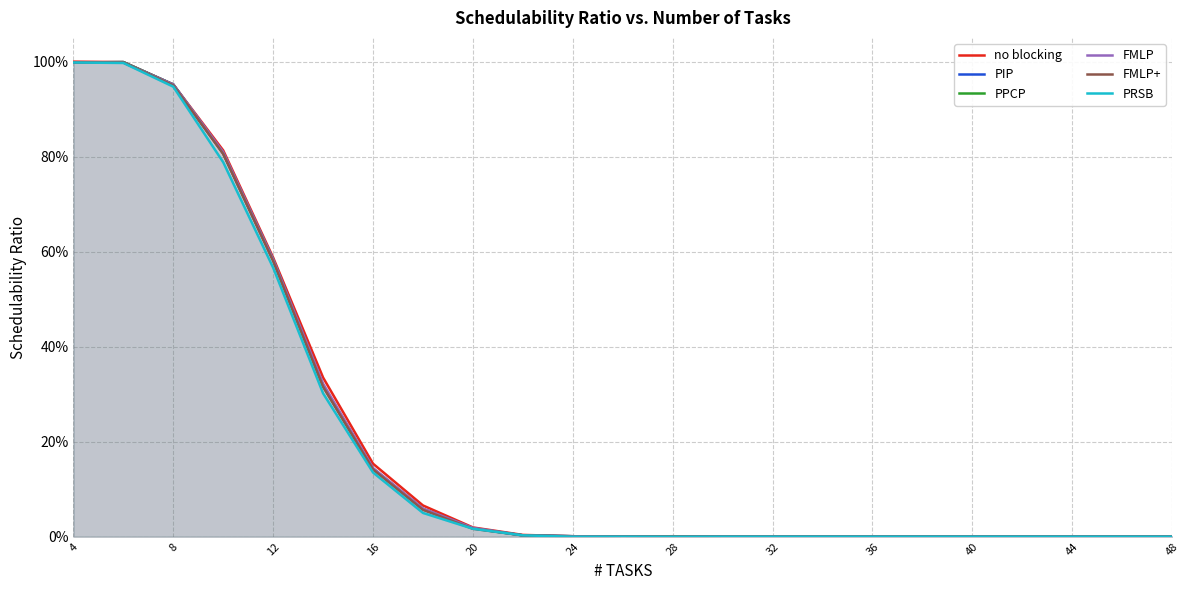

The value of PIP at 20 is 0.9. True or false?

False